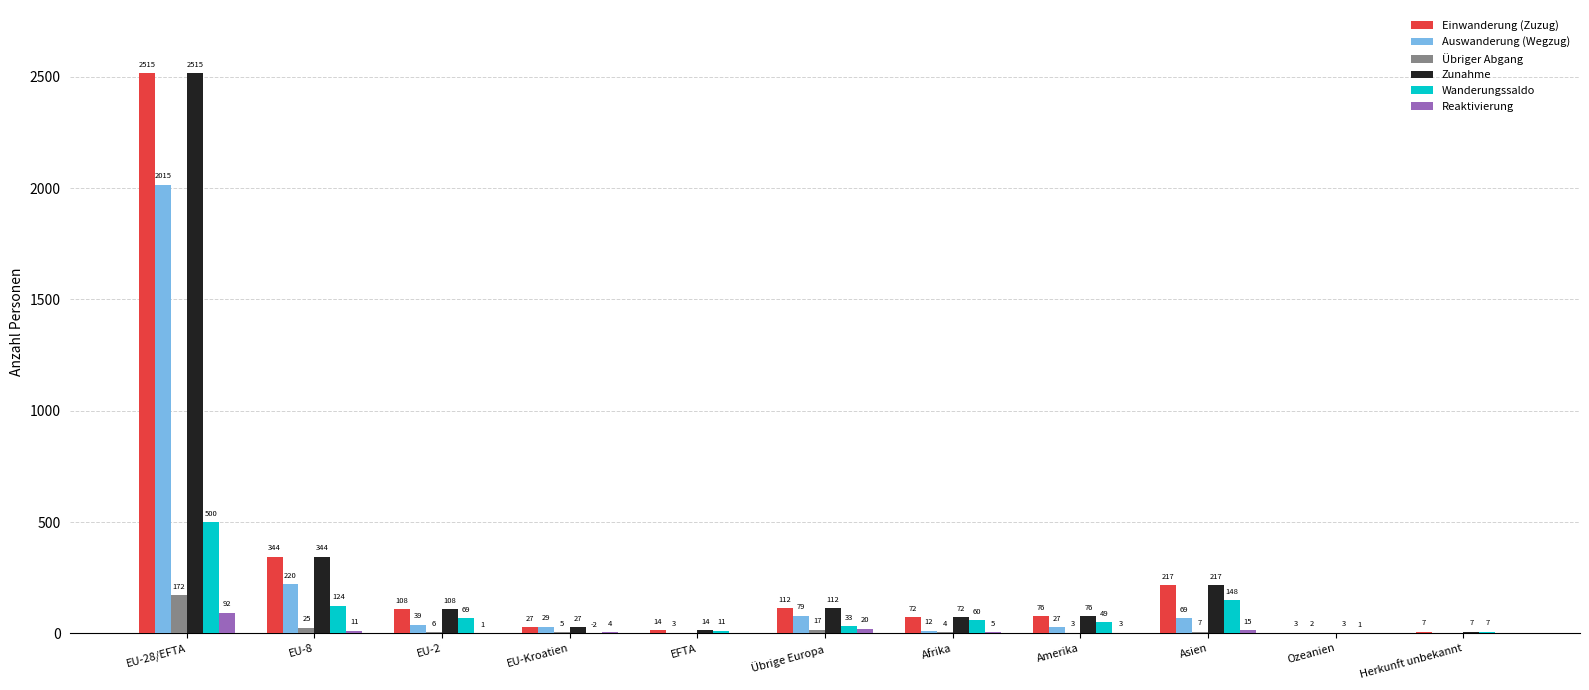

Where does the Auswanderung (Wegzug) series first go above 29?

EU-28/EFTA